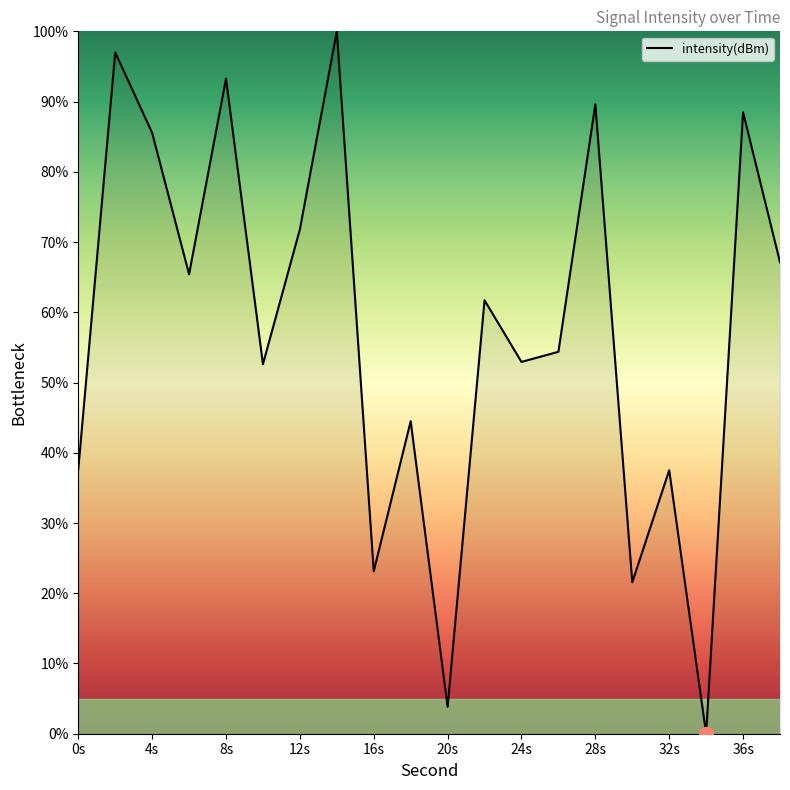

What is the difference between the maximum and minimum values?

100.0